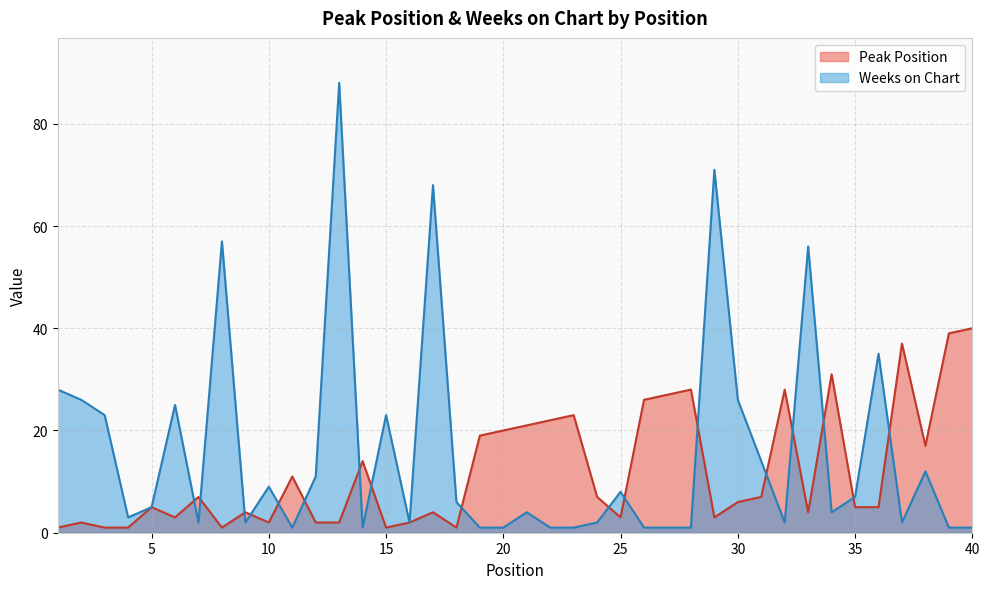

Where do Weeks on Chart and Peak Position first cross each other?

6 and 7